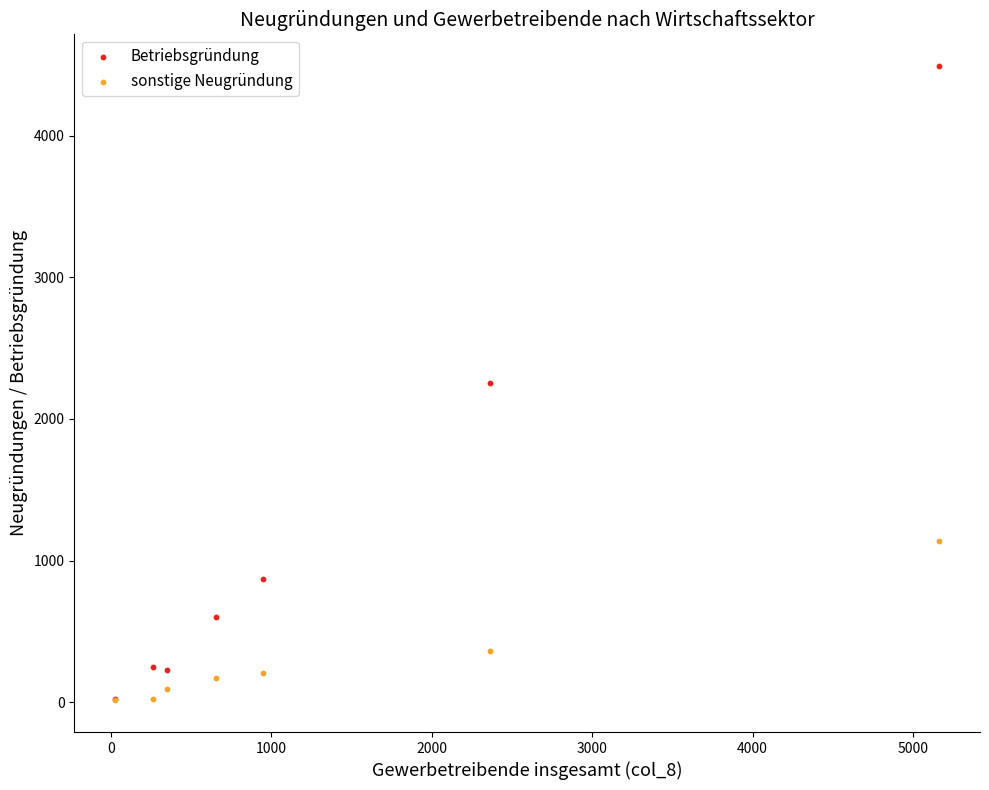

Which series reaches the maximum Y coordinate?

Betriebsgründung